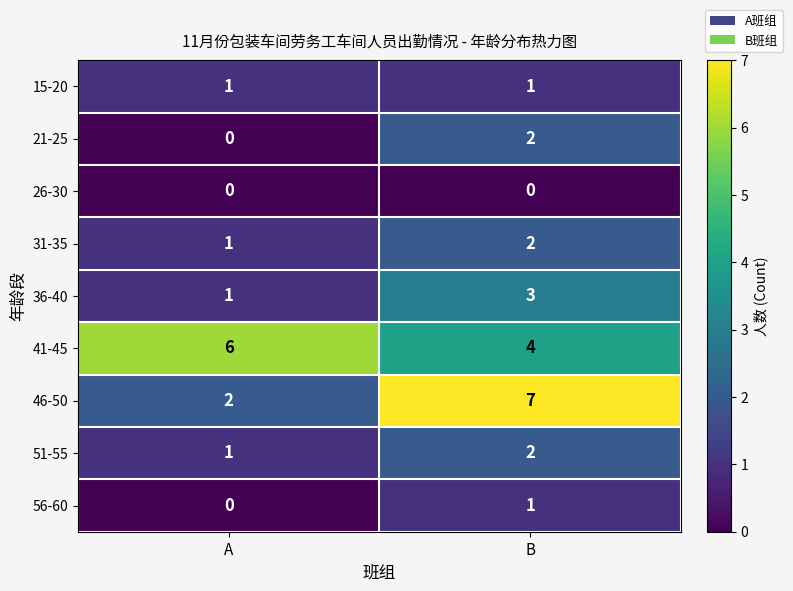

What is the spread (max minus min) of values at A?

6